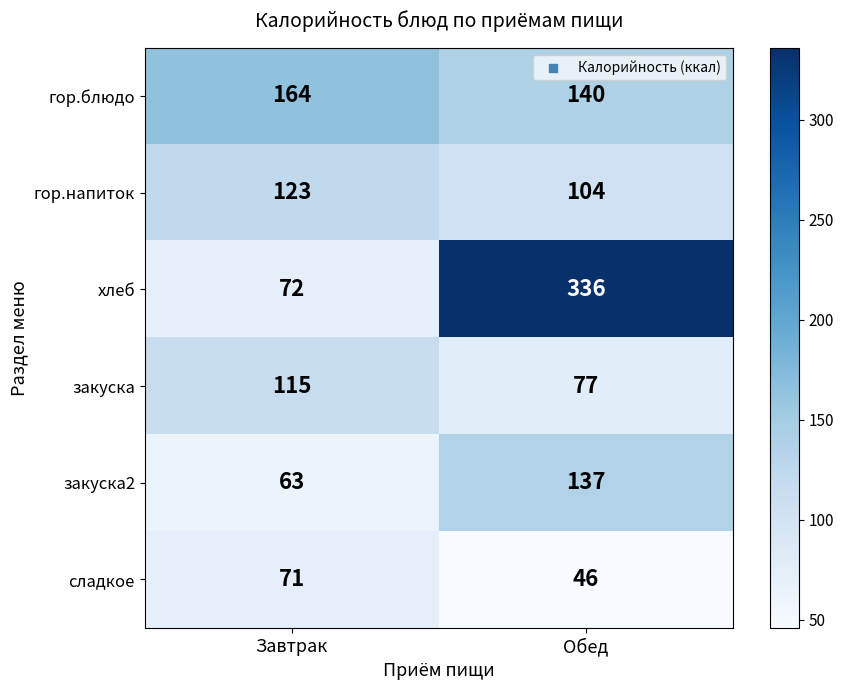

Reading left to right, transcribe all the data shown in this chart.

гор.блюдо: 164	140
гор.напиток: 123	104
хлеб: 72	336
закуска: 115	77
закуска2: 63	137
сладкое: 71	46